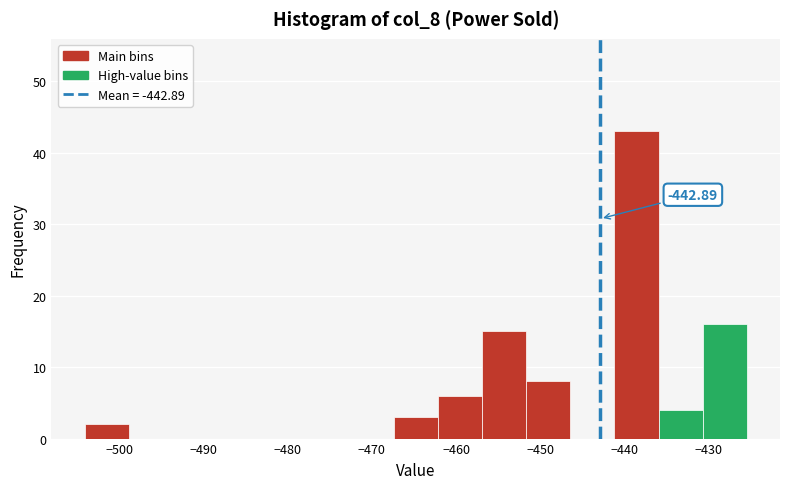

Over which range of the x-axis is the bar tallest?

-441 to -436